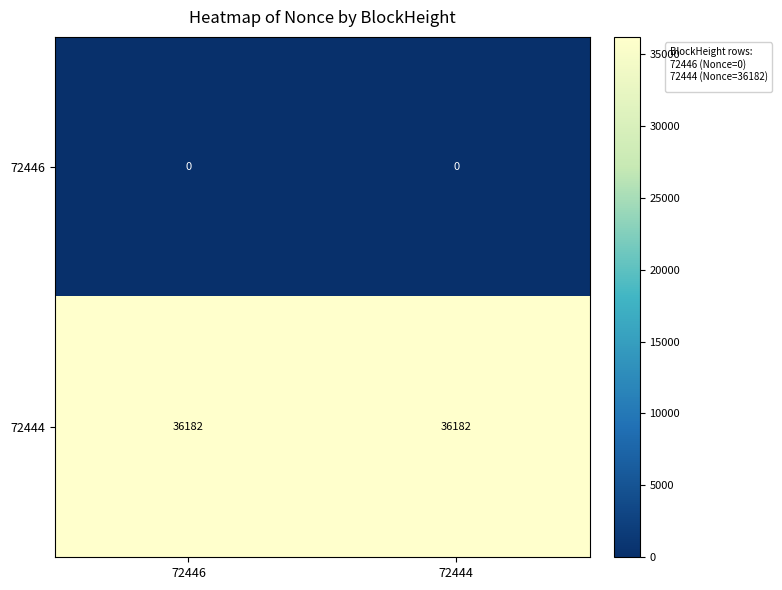

What is the average value of the 72444 series?

36182